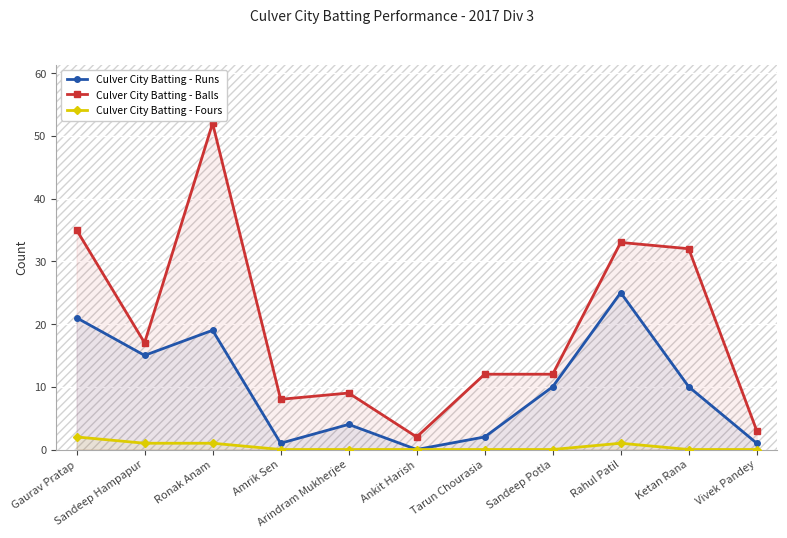

How many series are shown in this chart?

3